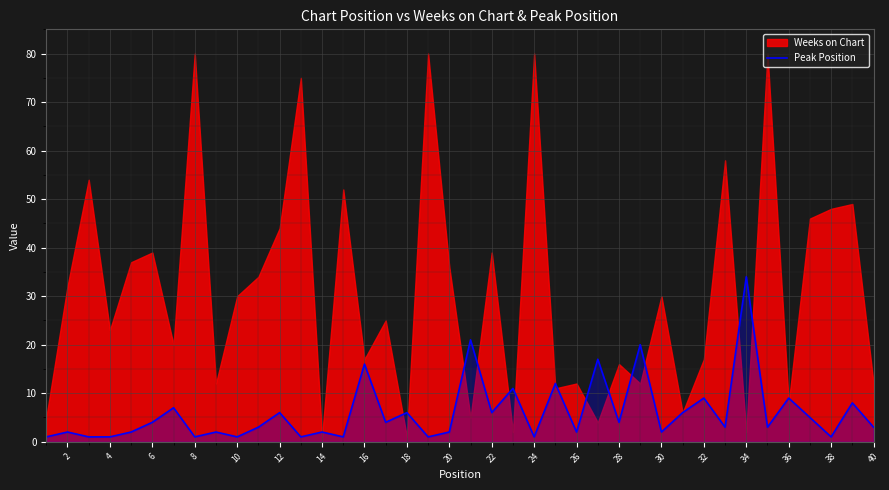

The value of Peak Position at 14 is 2. True or false?

True